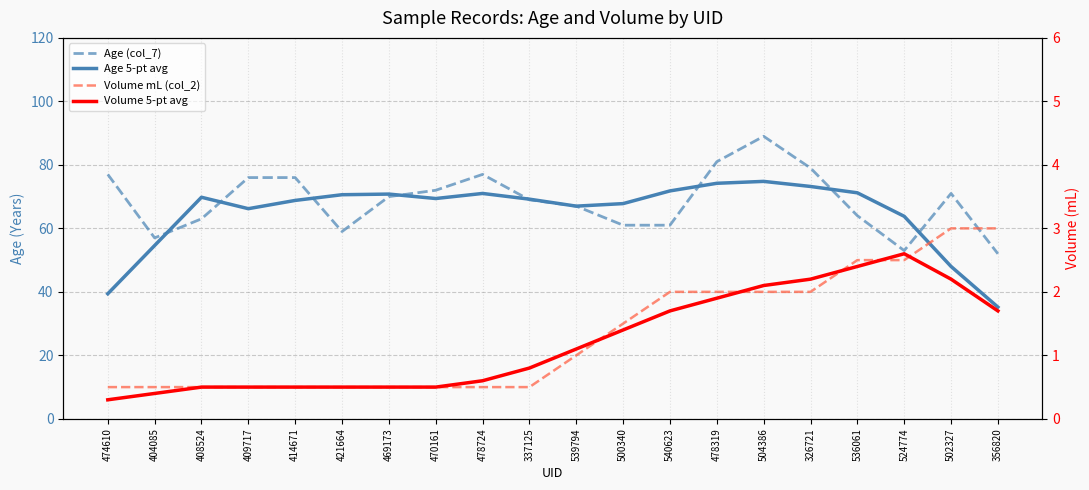

At 337125, list the series in order from smallest to largest.

Volume mL (col_2), Volume 5-pt avg, Age (col_7), Age 5-pt avg